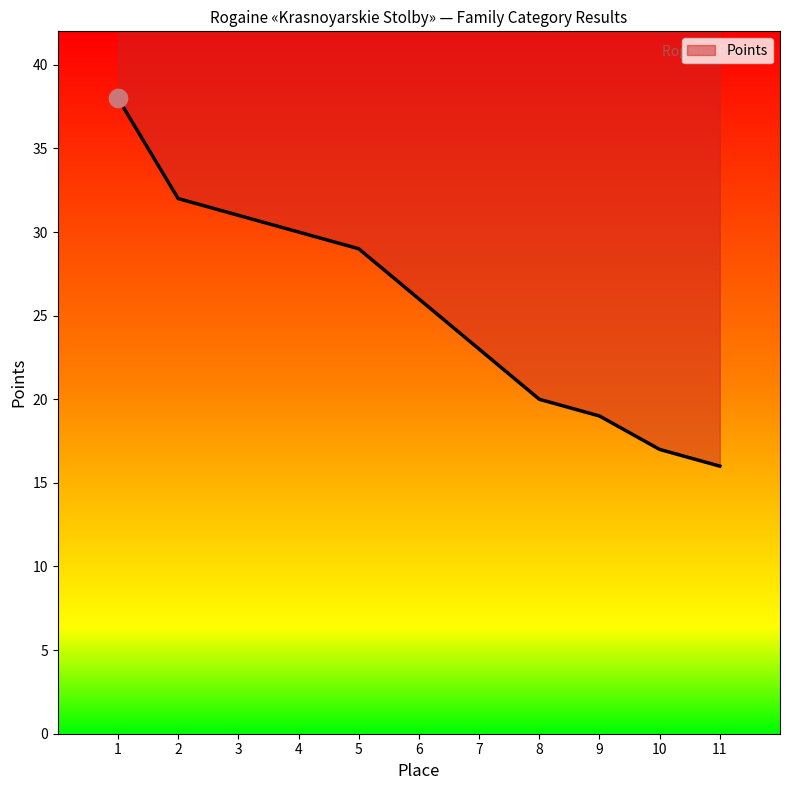

Which has a higher value, 5 or 1?

1